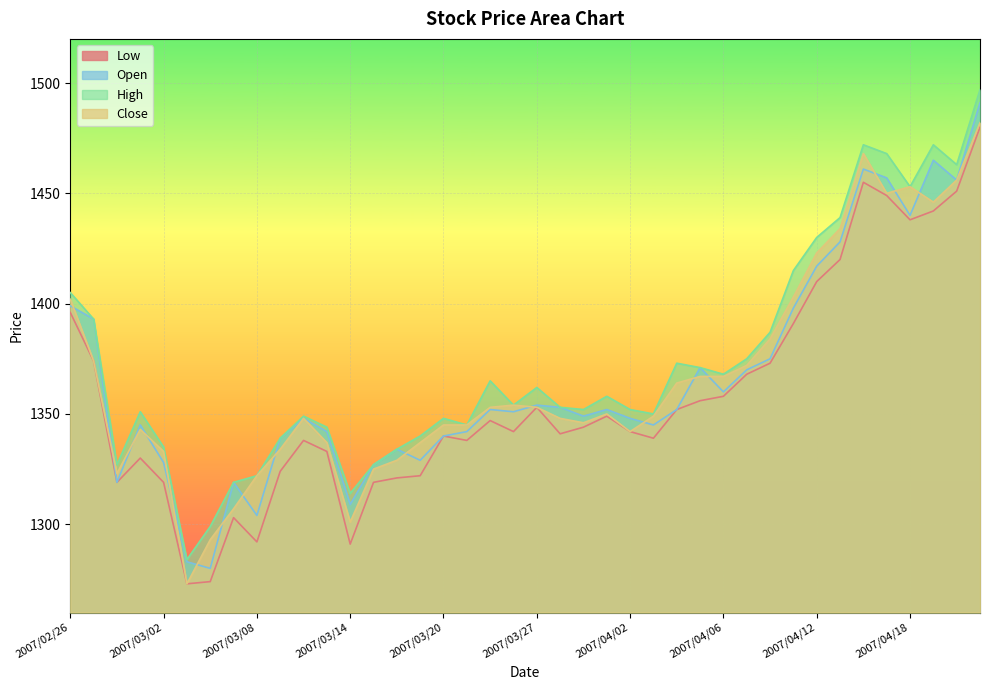

What is the difference between the maximum and minimum values in the High series?

213